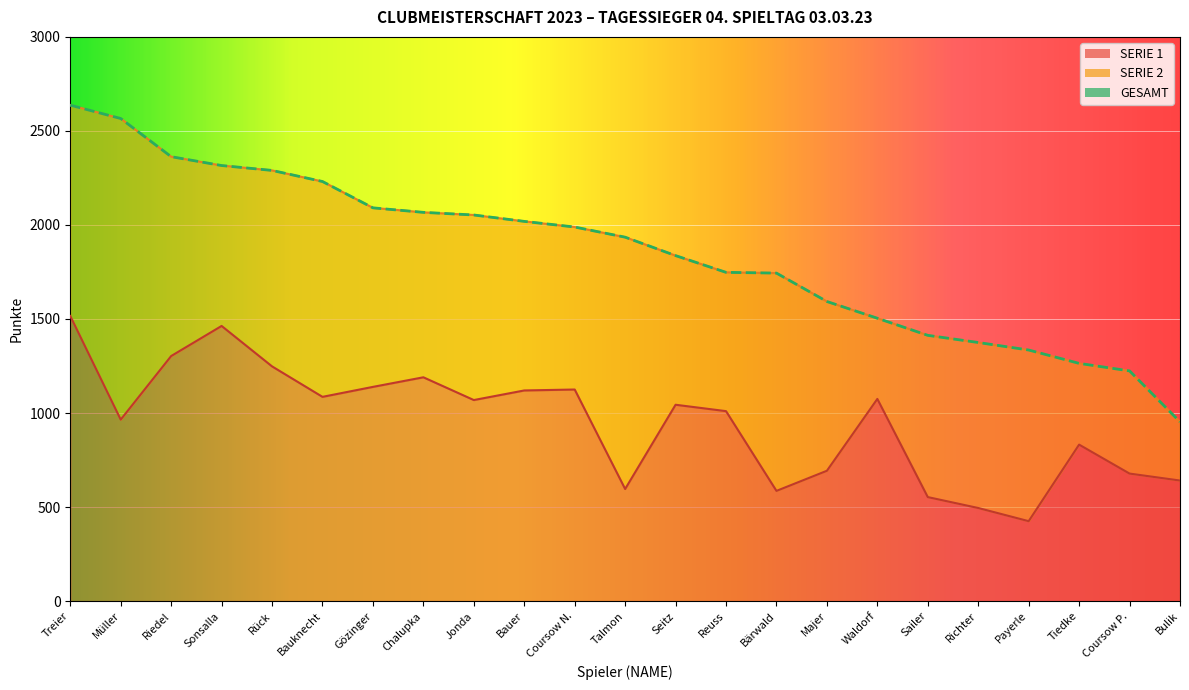

Which series changed the most between Sonsalla and Bulik?

GESAMT